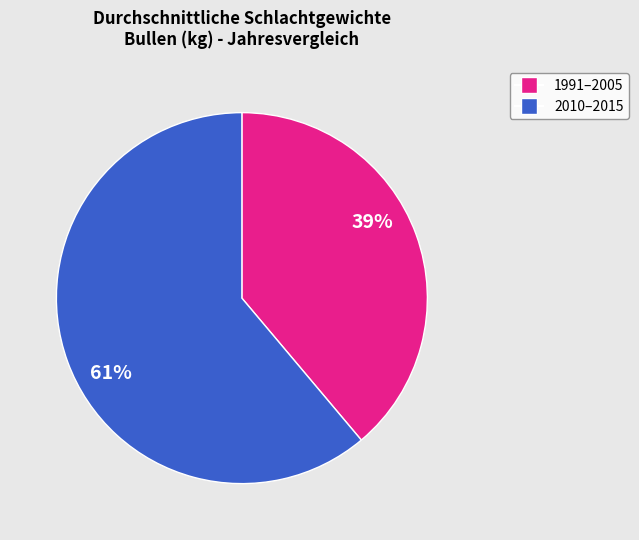

Is there a majority slice in this chart?

Yes